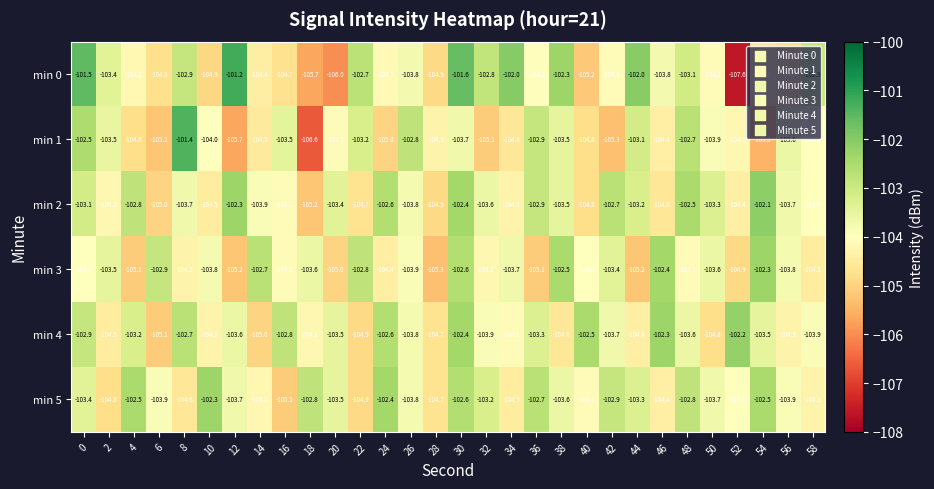

The min 4 series shows -146.2 at 38. True or false?

False